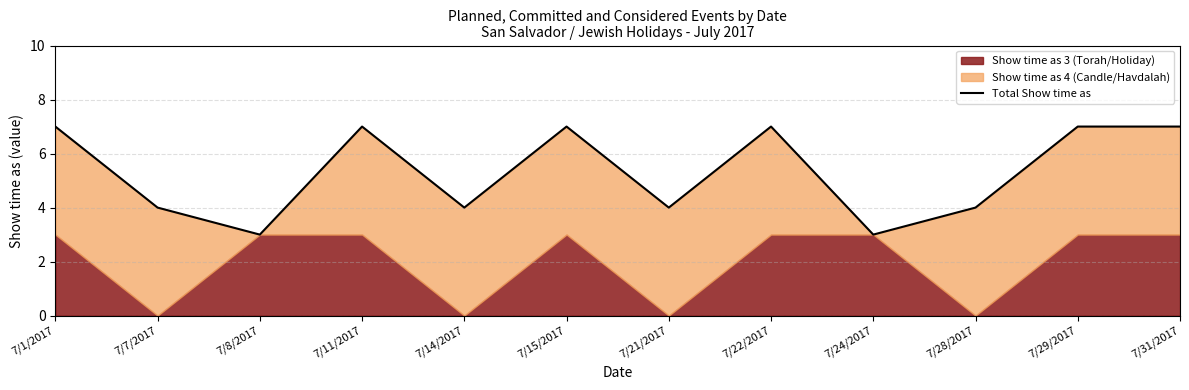

What is the difference between the maximum and minimum values?

4